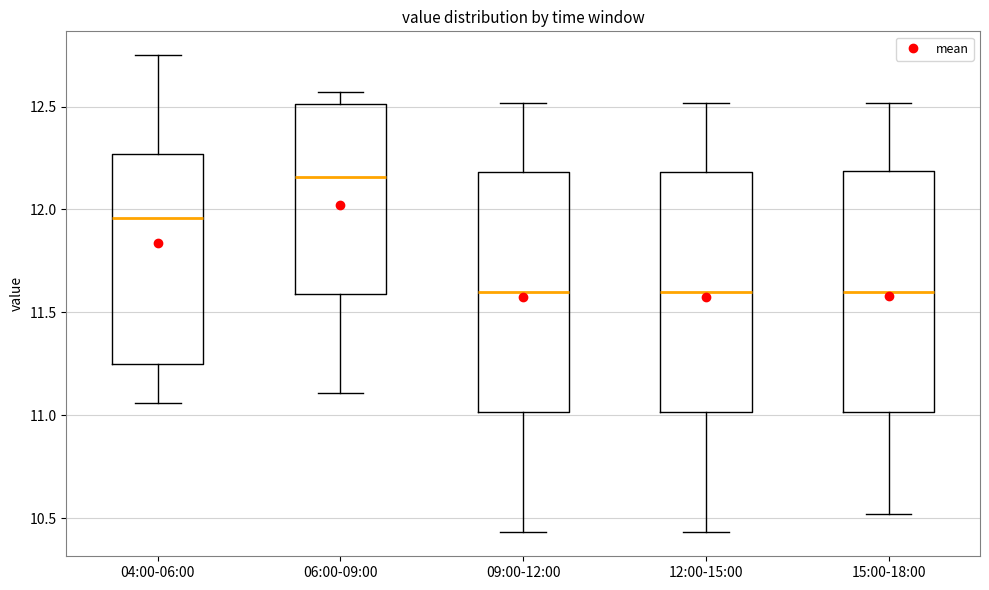

Where does the lower whisker of the box for 15:00-18:00 end on the y-axis? The values are not printed on the chart, so give them approximately, as read against the axis.

10.50